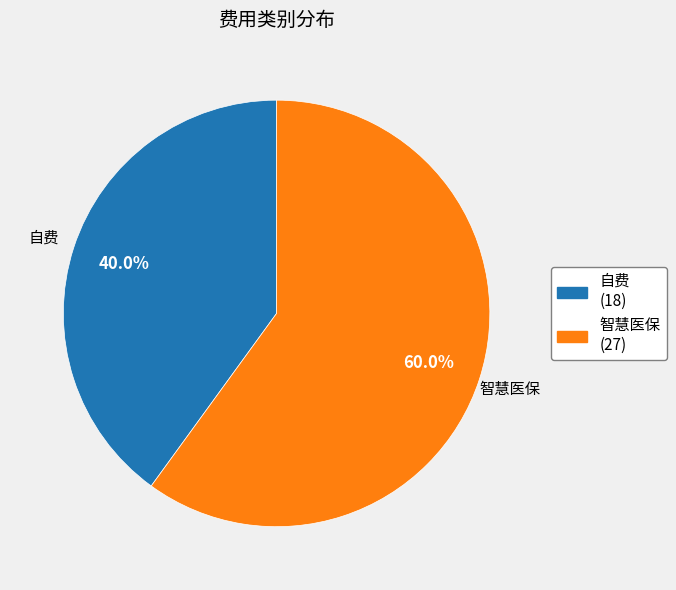

What percentage do 自费 and 智慧医保 together represent?

100.0%